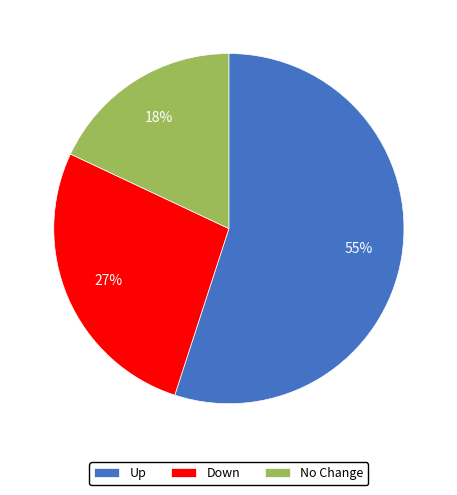

To the nearest percent, what is the difference between the Up and Down slice percentages?

28%